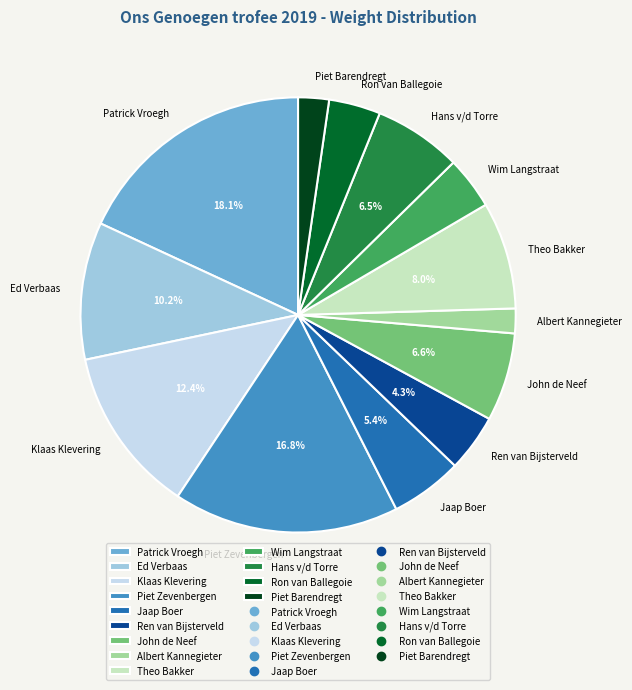

What is the largest slice in the pie chart?

Patrick Vroegh